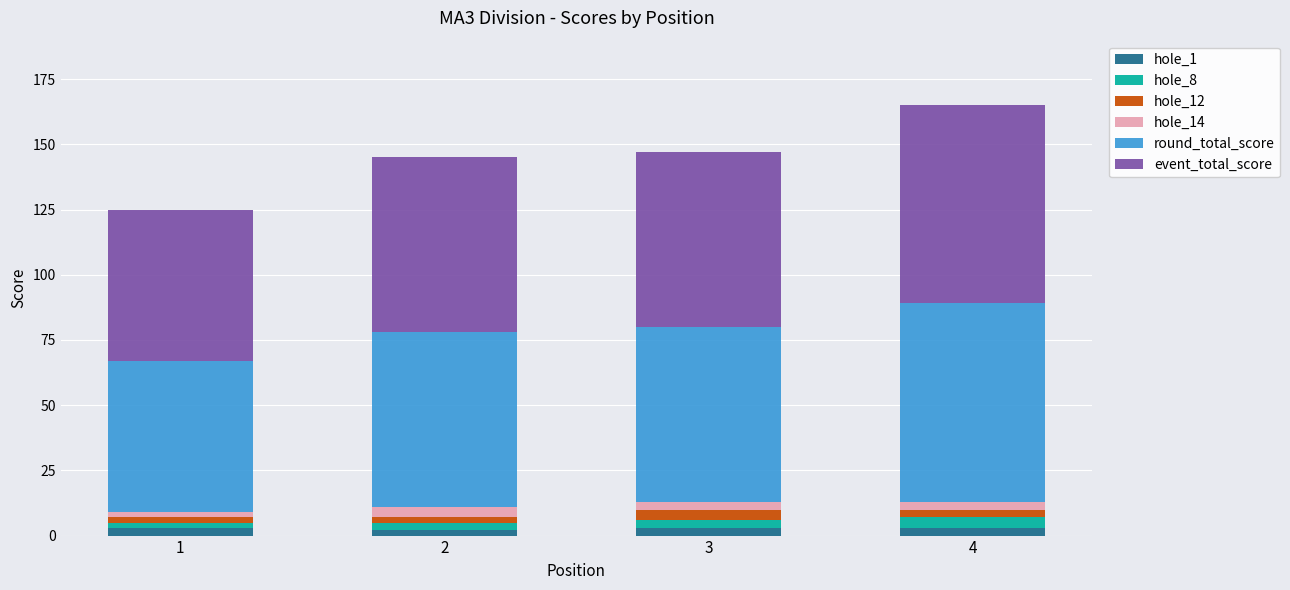

Are the bars horizontal?

No